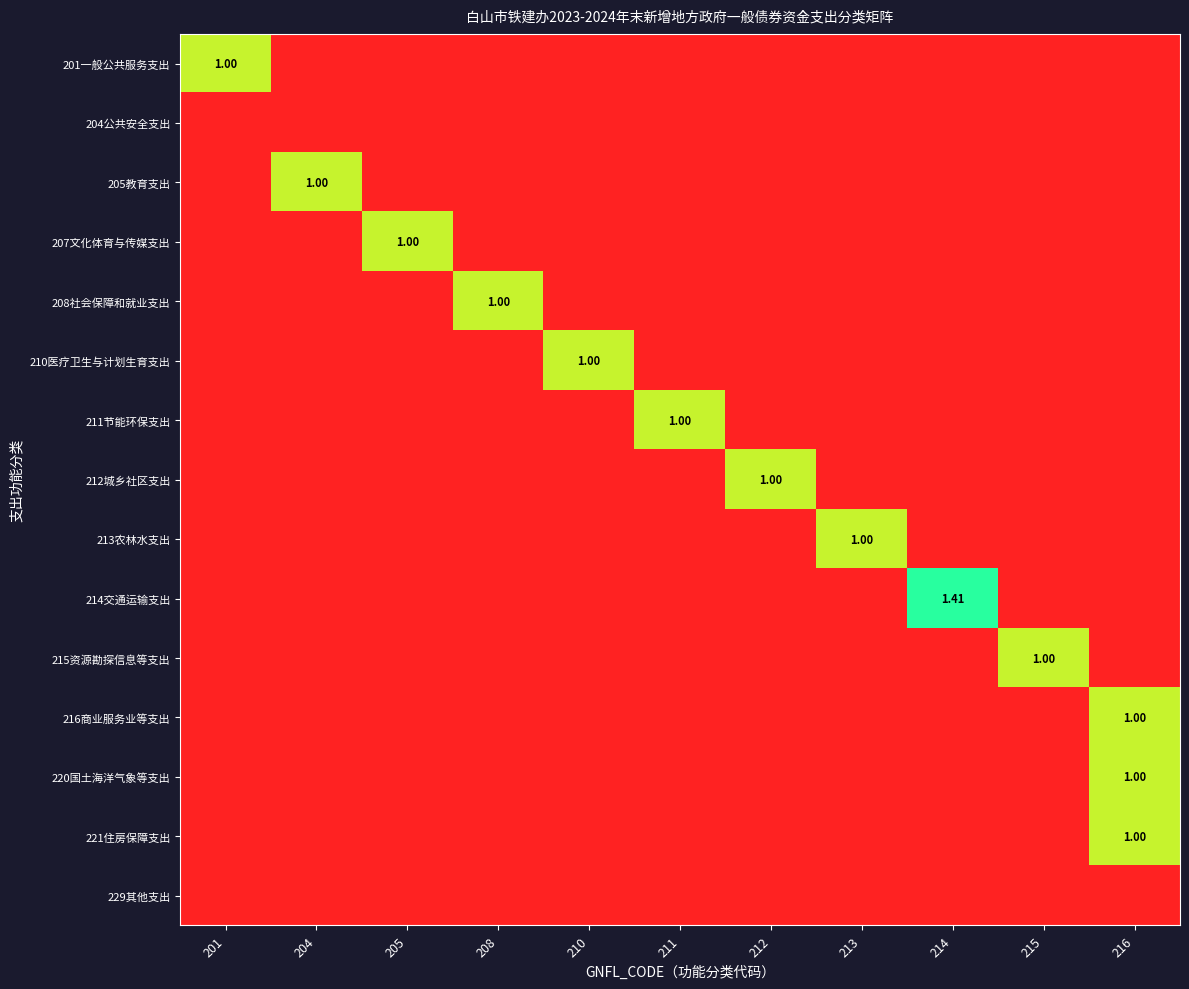

What is the difference between the highest and lowest values at 210?

1.0